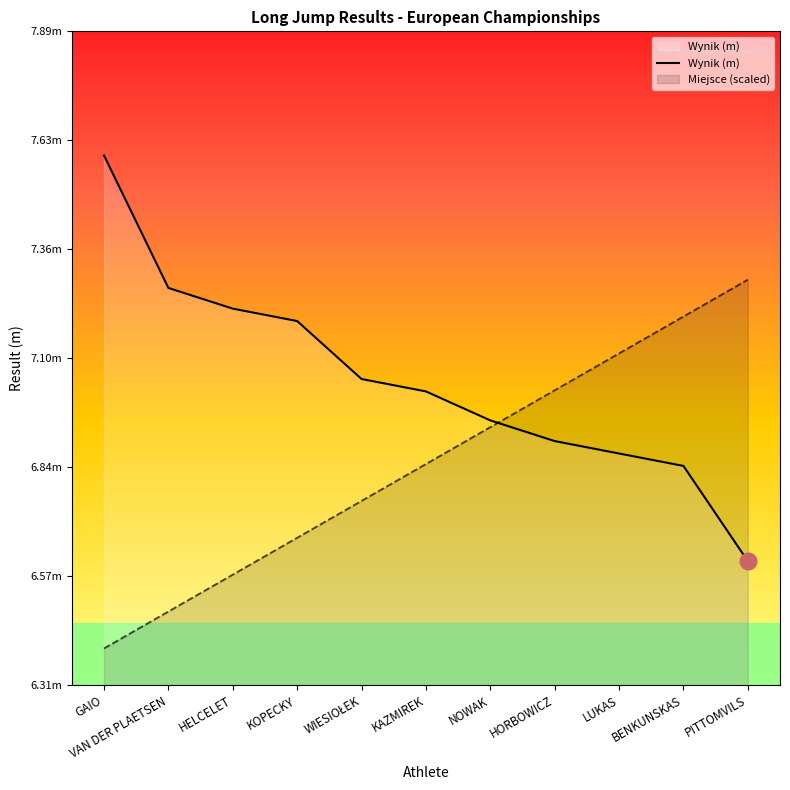

Reading left to right, what are all the values shown in this chart?

GAIO=7.6	VAN DER PLAETSEN=7.3	HELCELET=7.2	KOPECKY=7.2	WIESIOŁEK=7.0	KAZMIREK=7.0	NOWAK=7.0	HORBOWICZ=6.9	LUKAS=6.9	BENKUNSKAS=6.8	PITTOMVILS=6.6